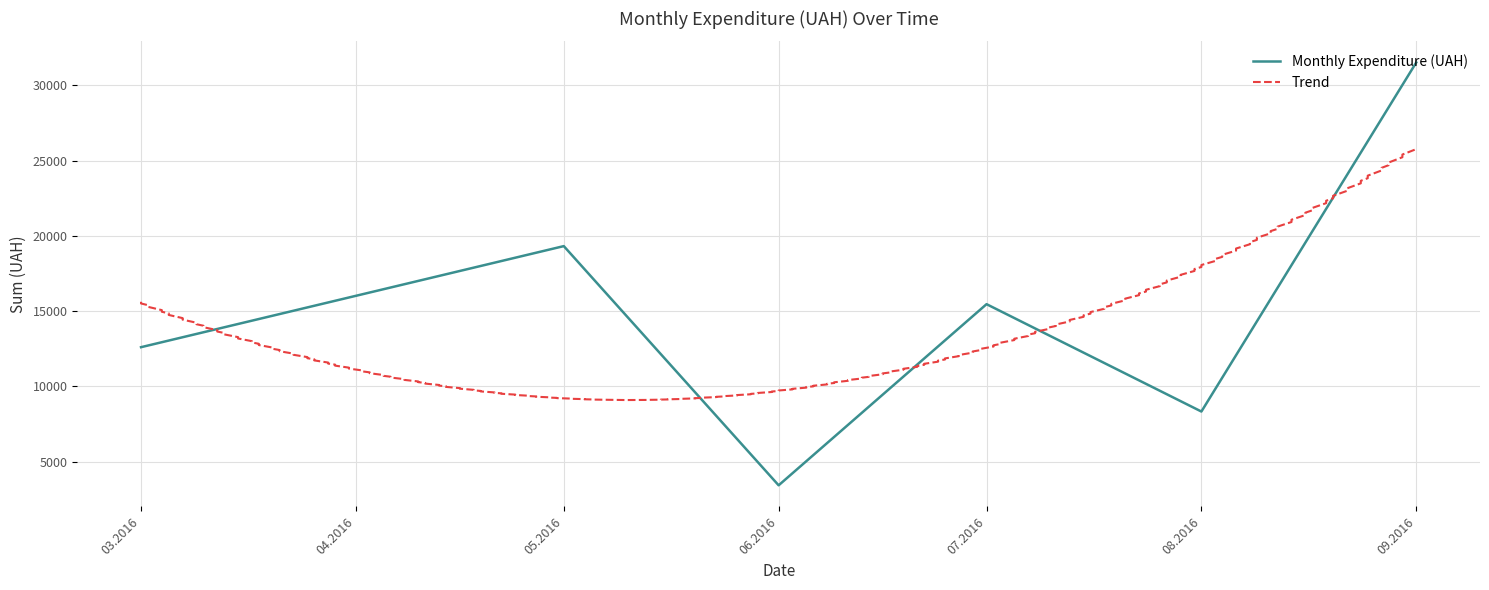

The value of Monthly Expenditure (UAH) at 03.2016 is 6039.2. True or false?

False